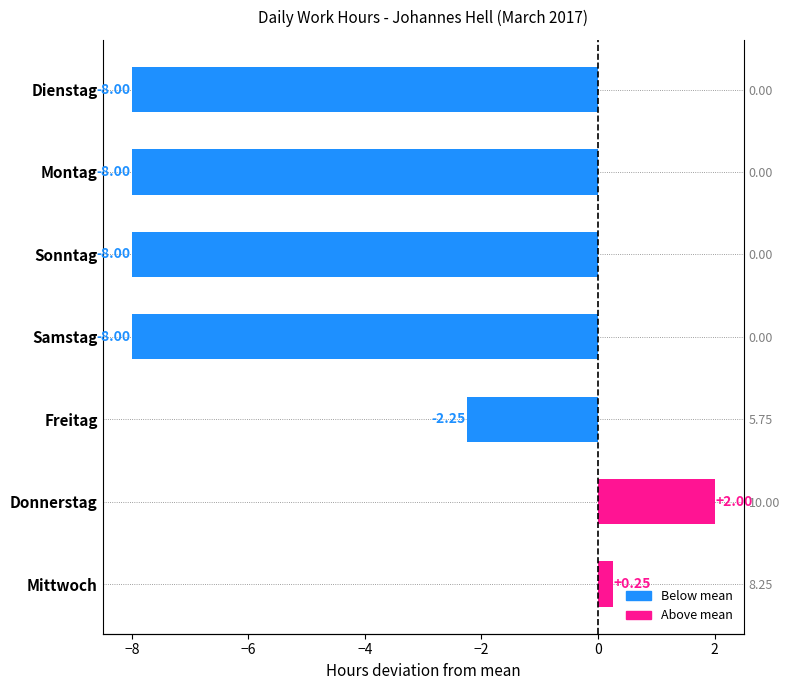

What is the minimum value shown in the chart?

-8.0